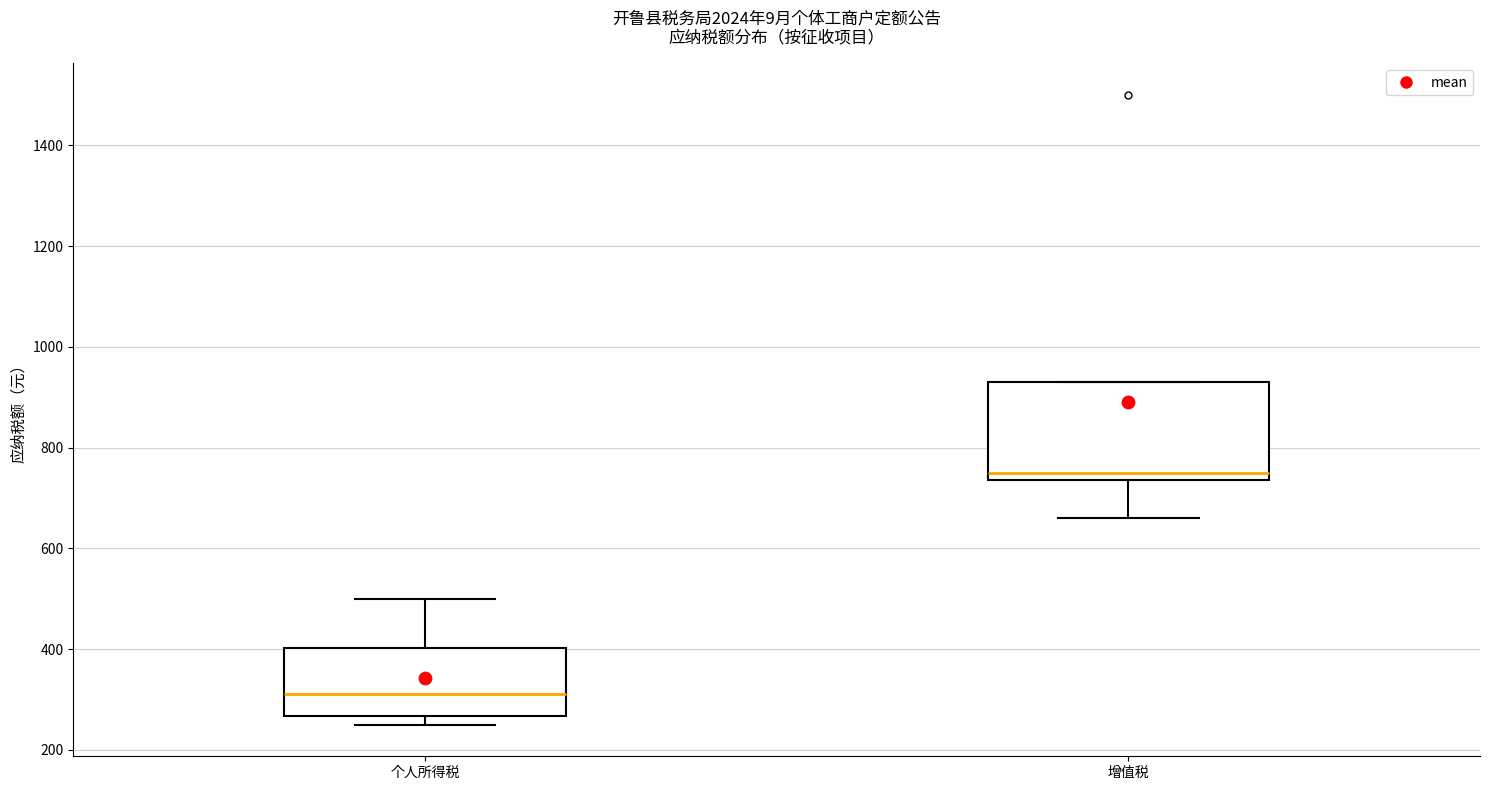

Reading left to right, read every box against the y-axis: the position of its median line, the range the box covers, and the ends of its whiskers. The values are not printed on the chart, so give them approximately, as read against the axis.

个人所得税: median 320, box 260 to 400, whiskers 260 (just below the box's lower edge) to 500
增值税: median 760, box 740 to 940, whiskers 660 to 940